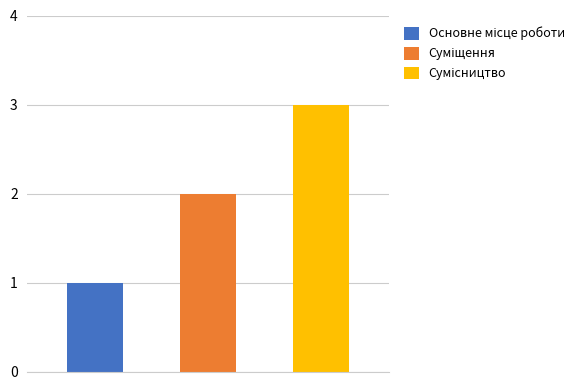

What is the average value?

2